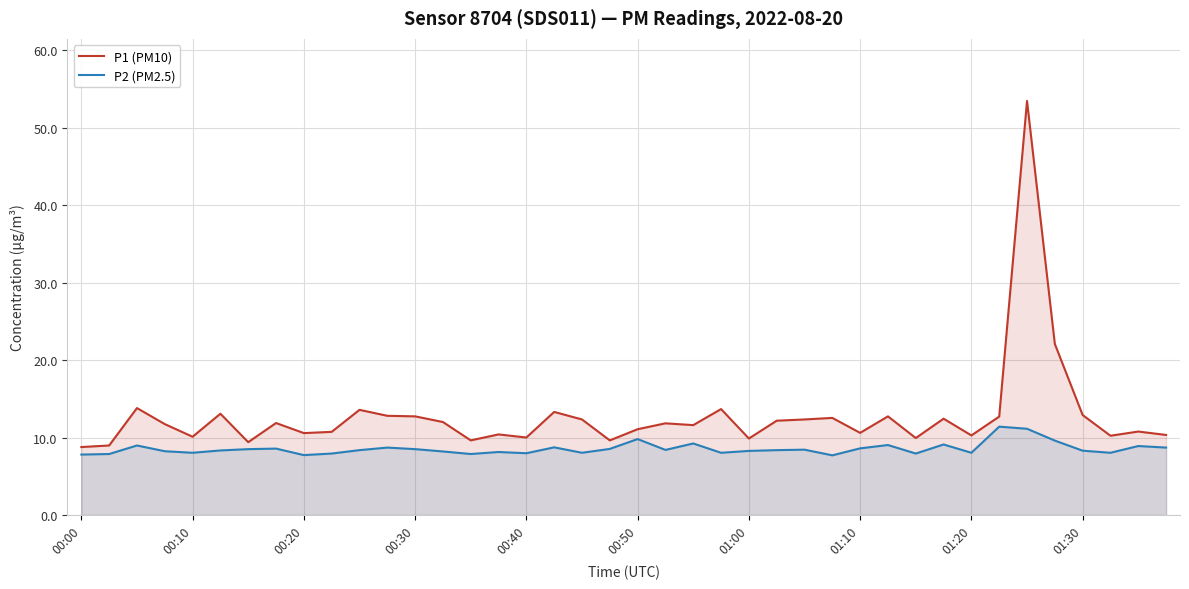

What is the difference between the highest and lowest values at 26?

3.9